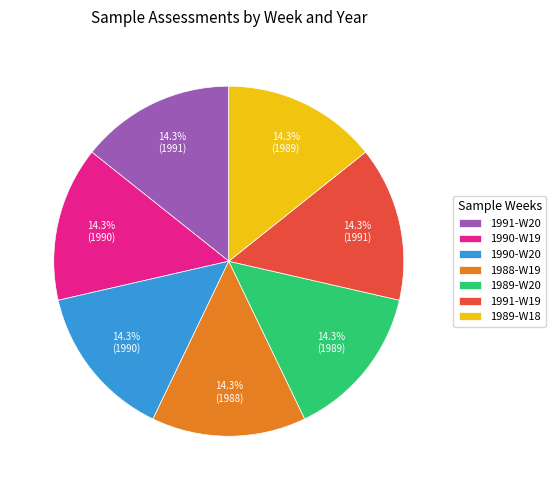

What is the total percentage of 1991-W20 and 1990-W20?

28.6%